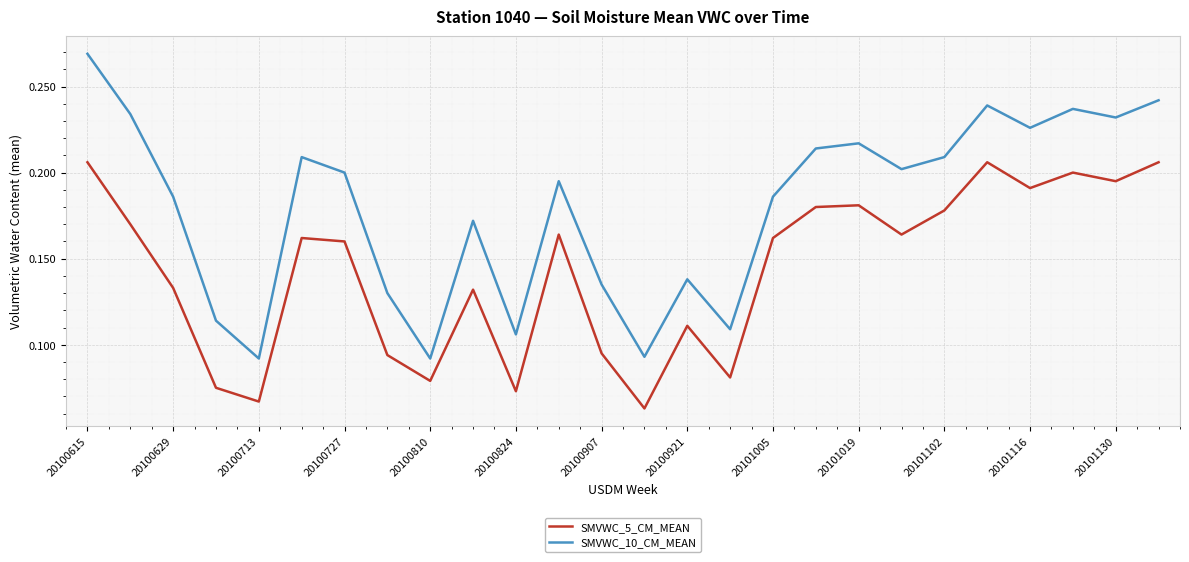

Which series has the widest spread of values?

SMVWC_10_CM_MEAN